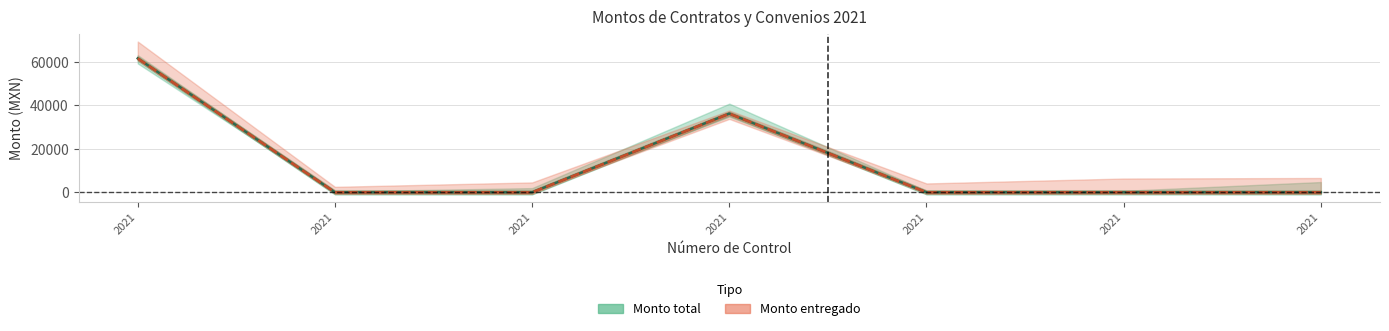

What is the greatest value displayed?

61600